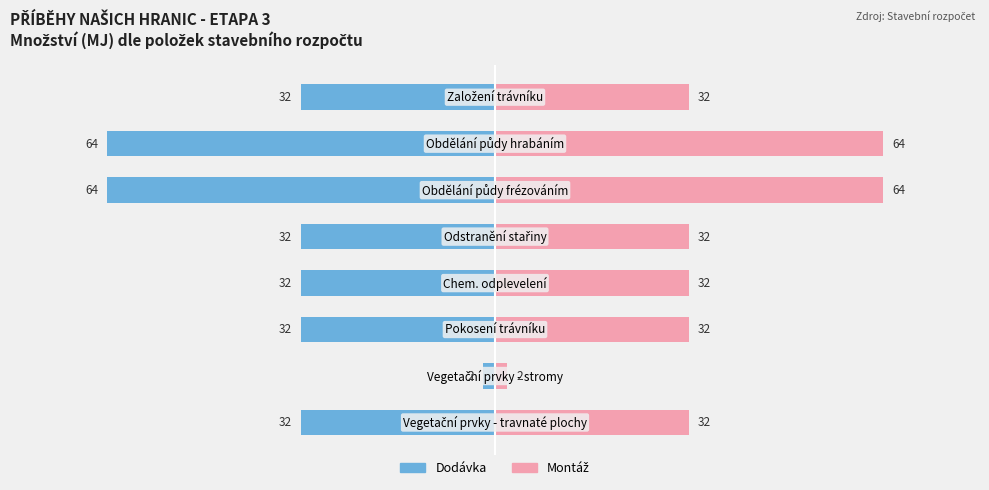

Which series has the largest total across all categories?

Montáž